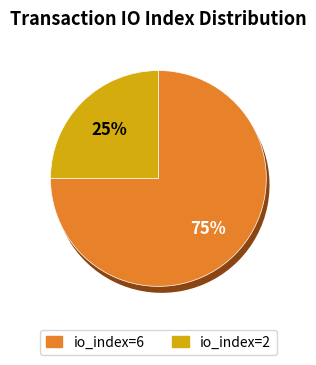

Rank the categories by value from highest to lowest.

io_index=6, io_index=2